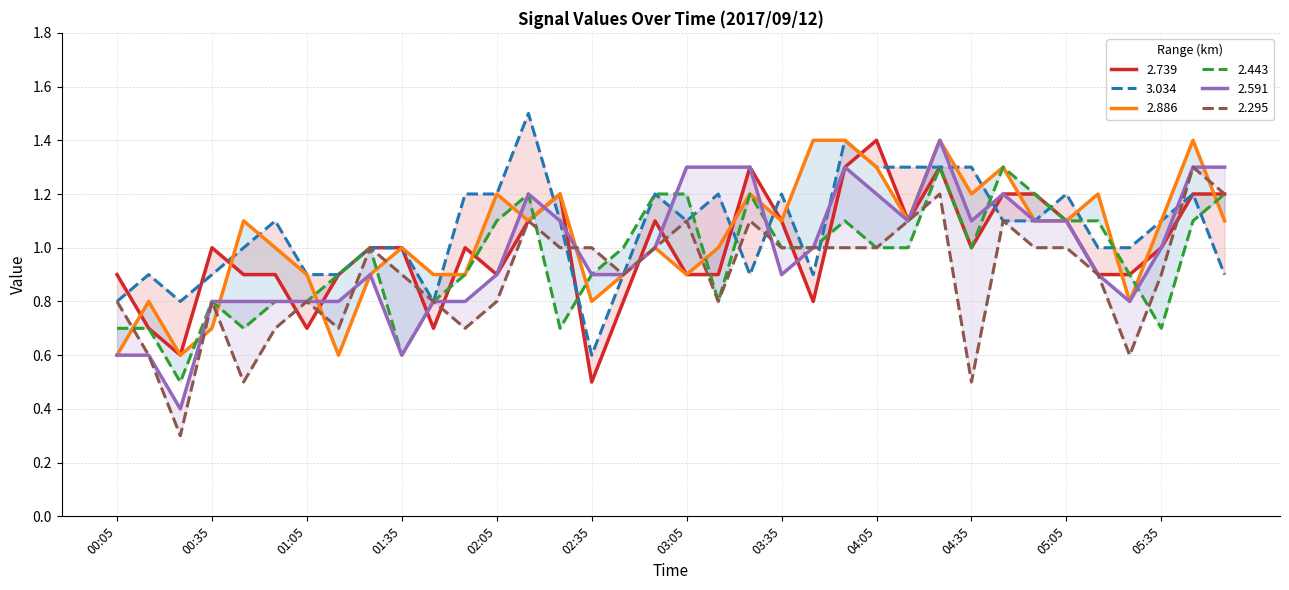

How many values in the 2.443 series exceed 1?

13